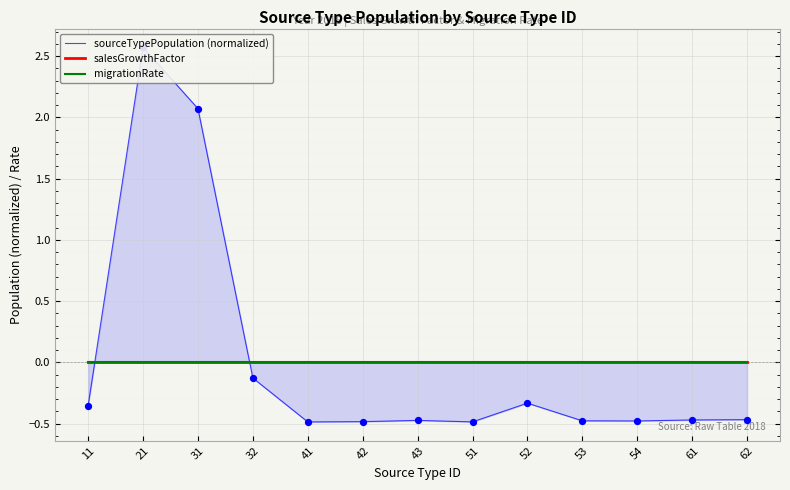

At how many categories does at least one series exceed 0?

2